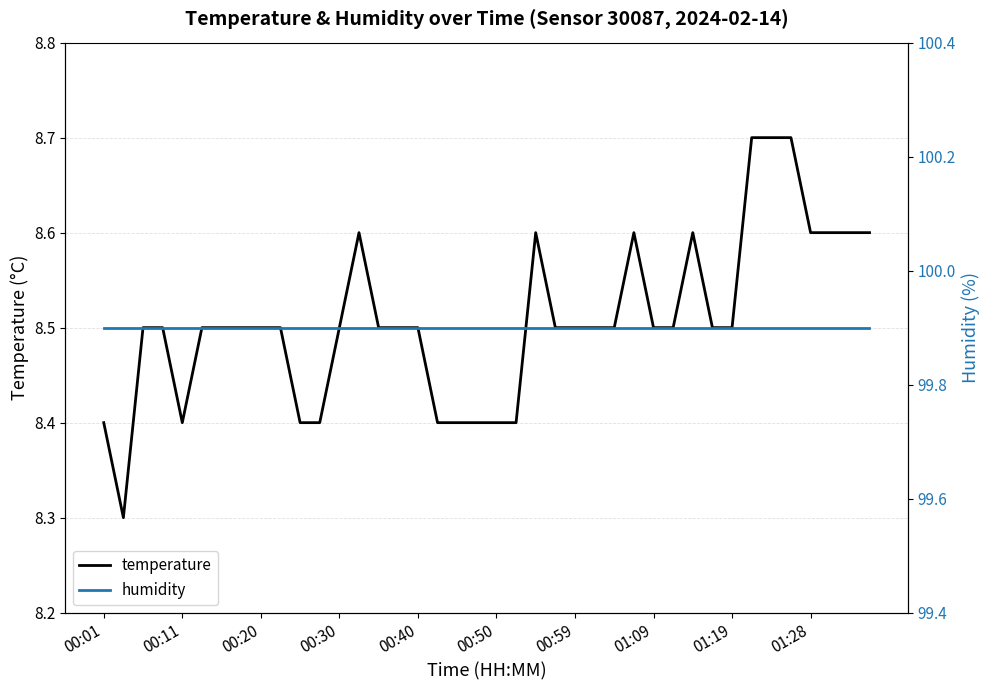

The value of temperature at 00:01 is 8.4. True or false?

True